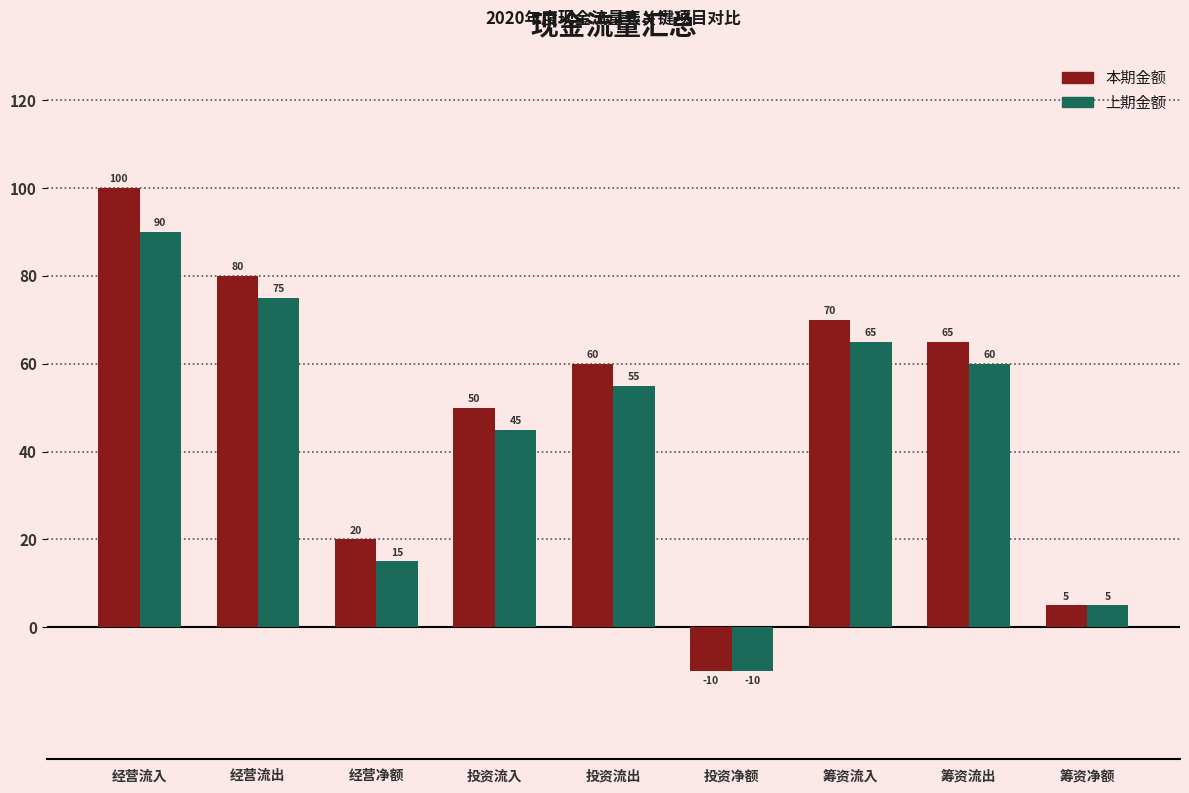

Reading left to right, list all the values displayed in this chart.

本期金额: 经营流入=100	经营流出=80	经营净额=20	投资流入=50	投资流出=60	投资净额=-10	筹资流入=70	筹资流出=65	筹资净额=5
上期金额: 经营流入=90	经营流出=75	经营净额=15	投资流入=45	投资流出=55	投资净额=-10	筹资流入=65	筹资流出=60	筹资净额=5